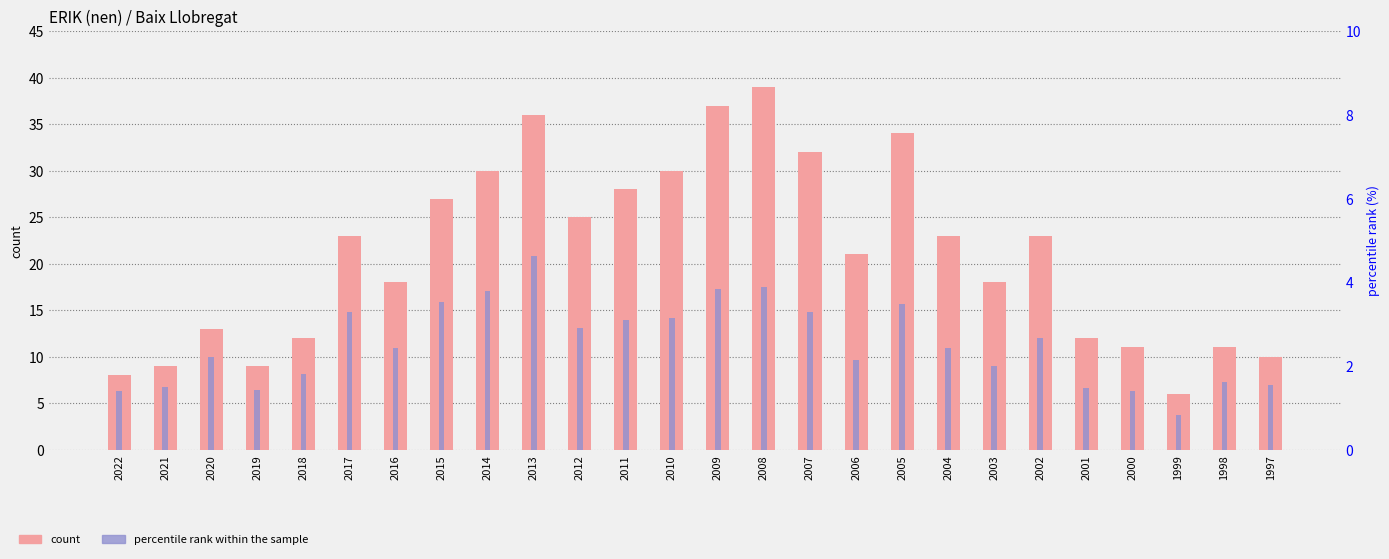

Is it true that count equals 30.0 at 2014?

True